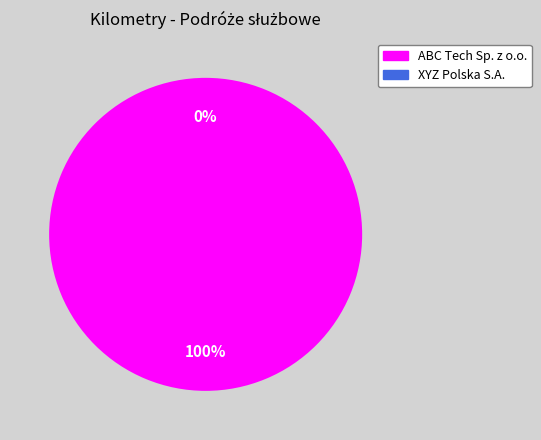

What percentage is NOT represented by XYZ Polska S.A.?

100.0%